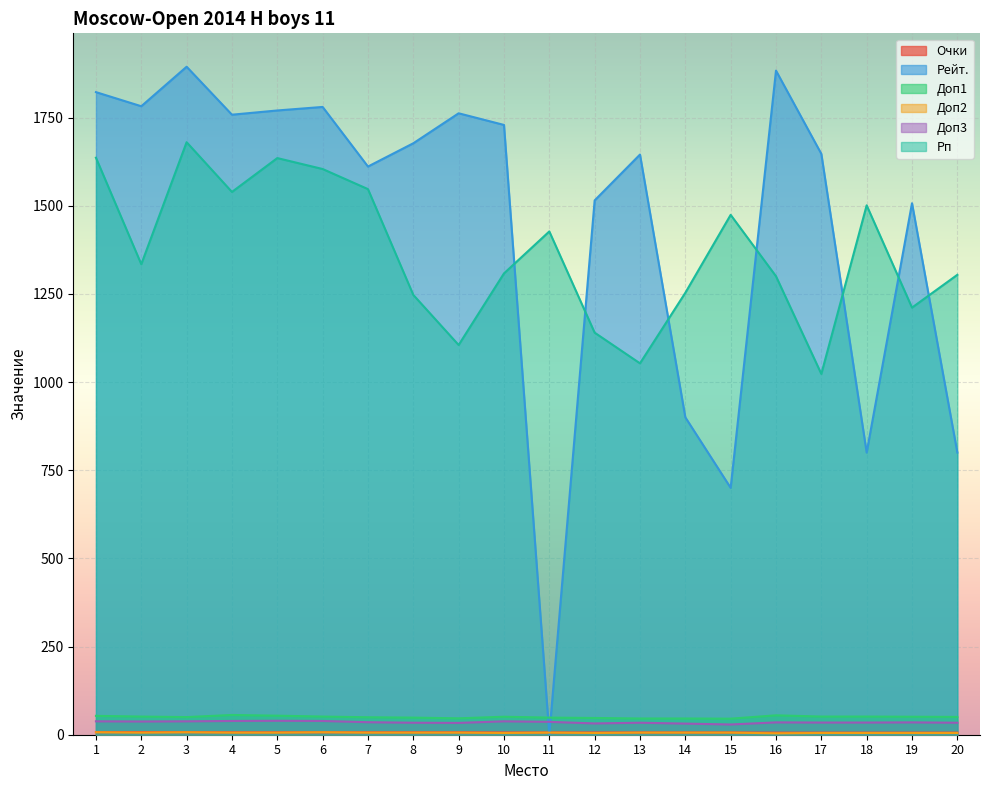

What is the average value of the Доп1 series?

50.2